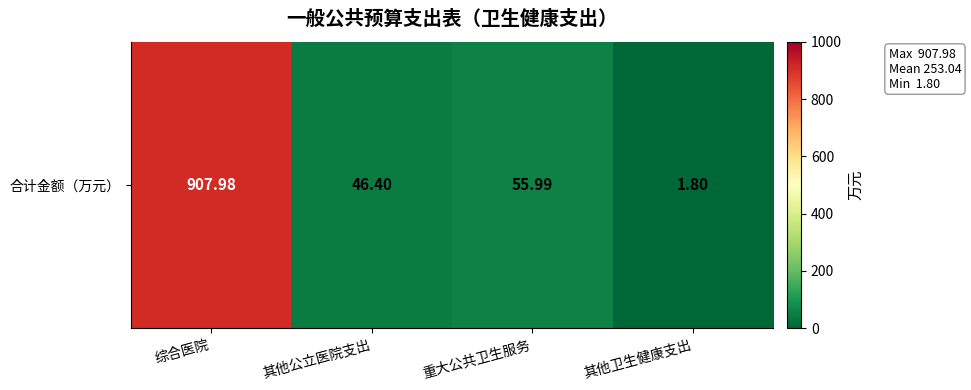

List the labels in order of value, largest first.

综合医院, 重大公共卫生服务, 其他公立医院支出, 其他卫生健康支出